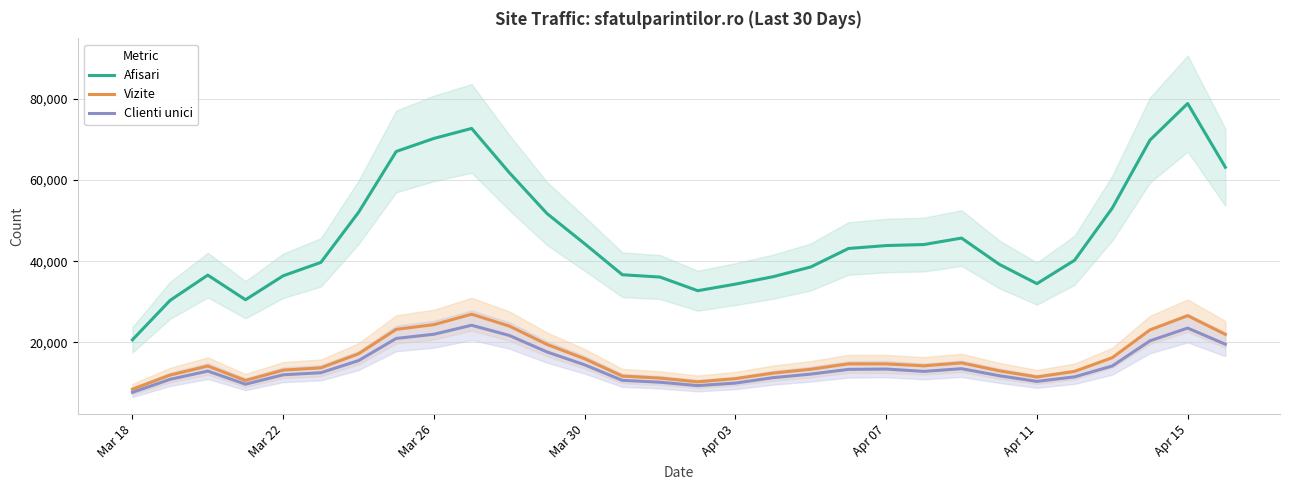

True or false: Afisari and Vizite cross at least once.

False